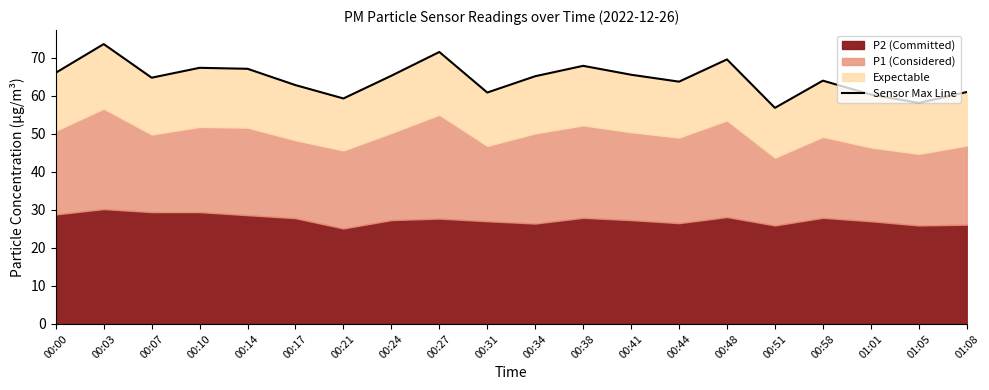

What is the label of the 18th point from the left?

01:01